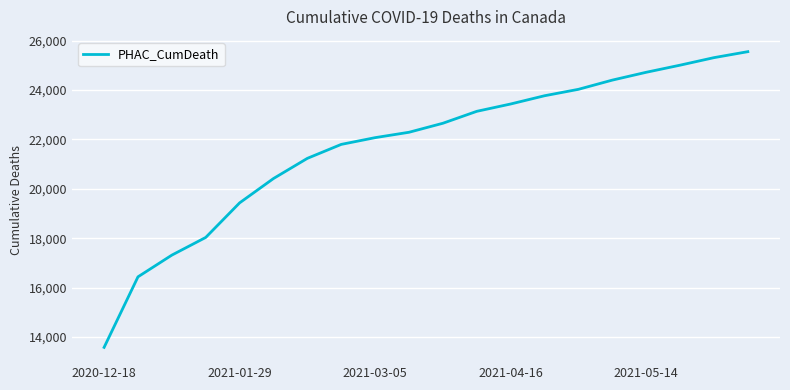

What is the maximum value shown in the chart?

25554